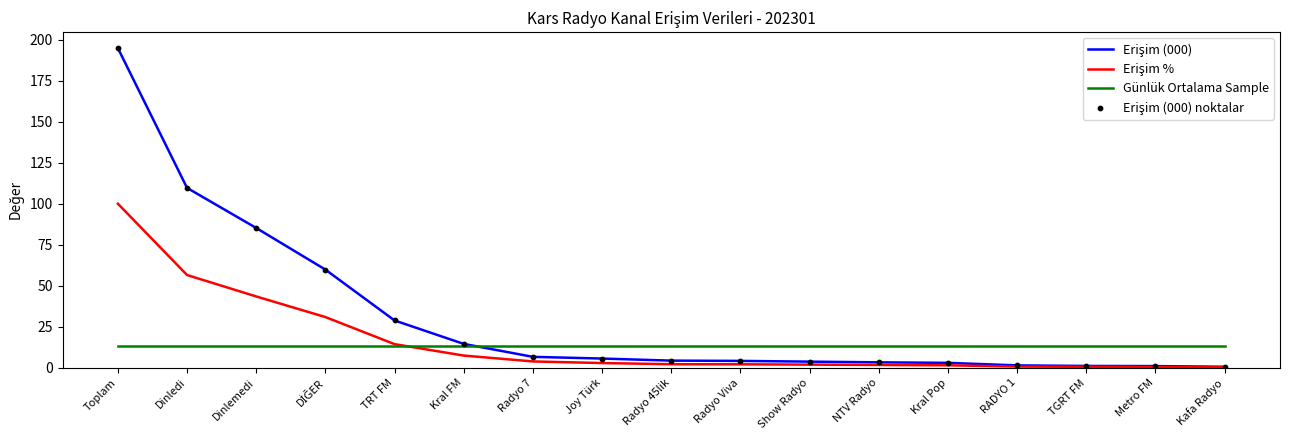

What is the difference between the highest and lowest values at TRT FM?

15.8